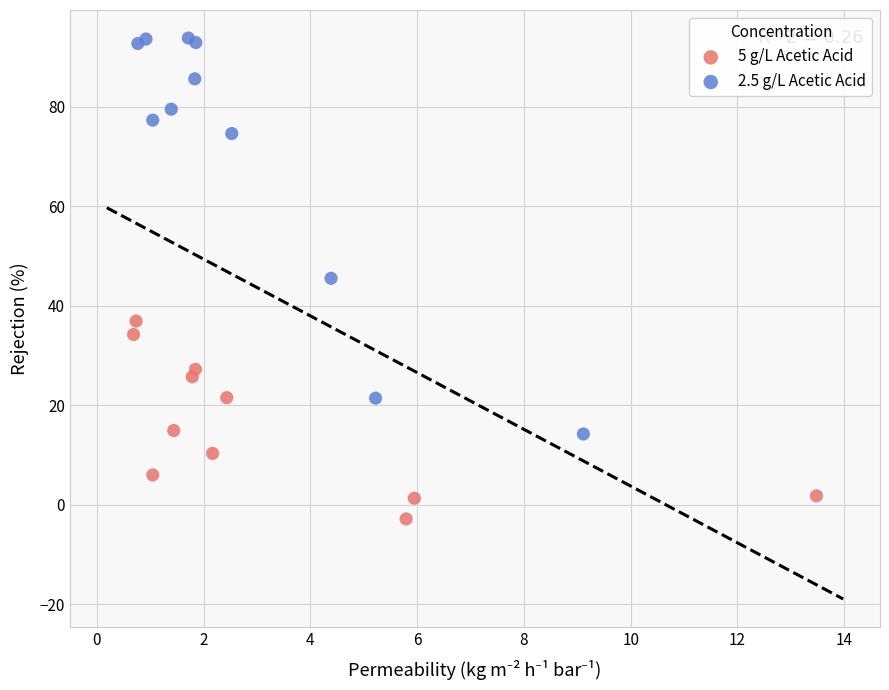

Which series reaches the maximum Y coordinate?

2.5 g/L Acetic Acid